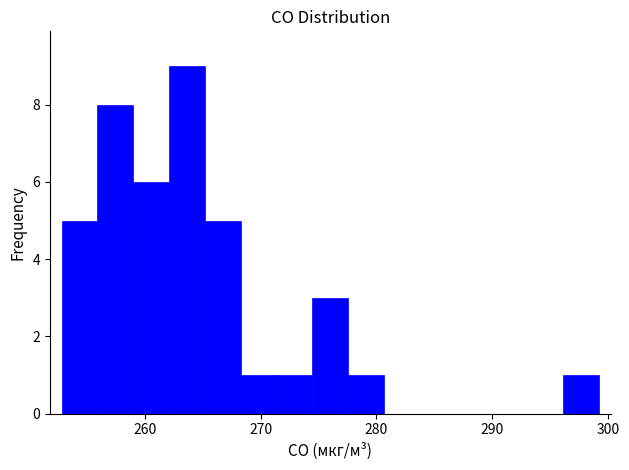

Around what value on the x-axis is the tallest bar? Give the approximate position of its centre, as read against the axis.

264